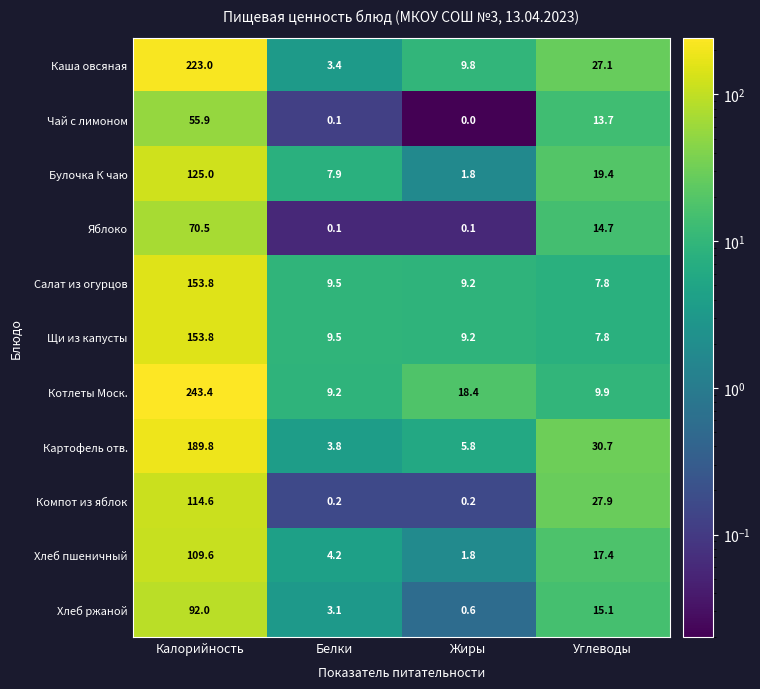

Between Калорийность and Углеводы, which series saw the biggest shift?

Котлеты Моск.